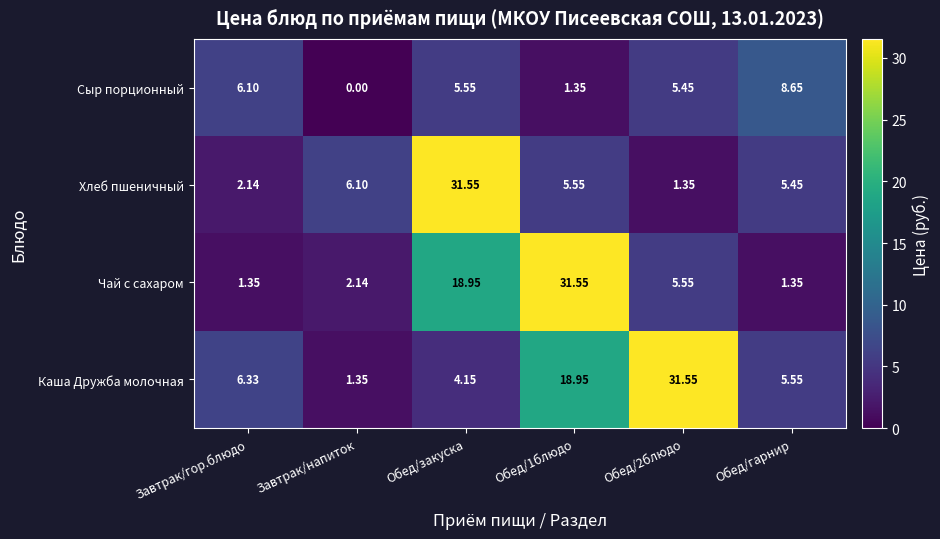

Which series changed the most between Завтрак/гор.блюдо and Обед/закуска?

Хлеб пшеничный